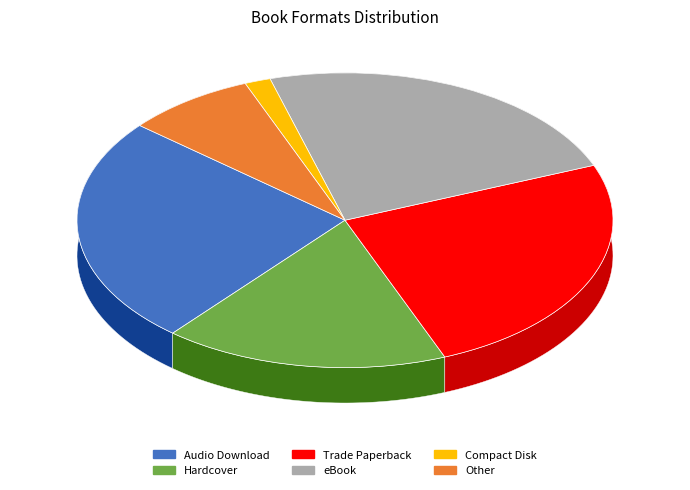

Is it true that Audio Download is 14% of the pie?

False